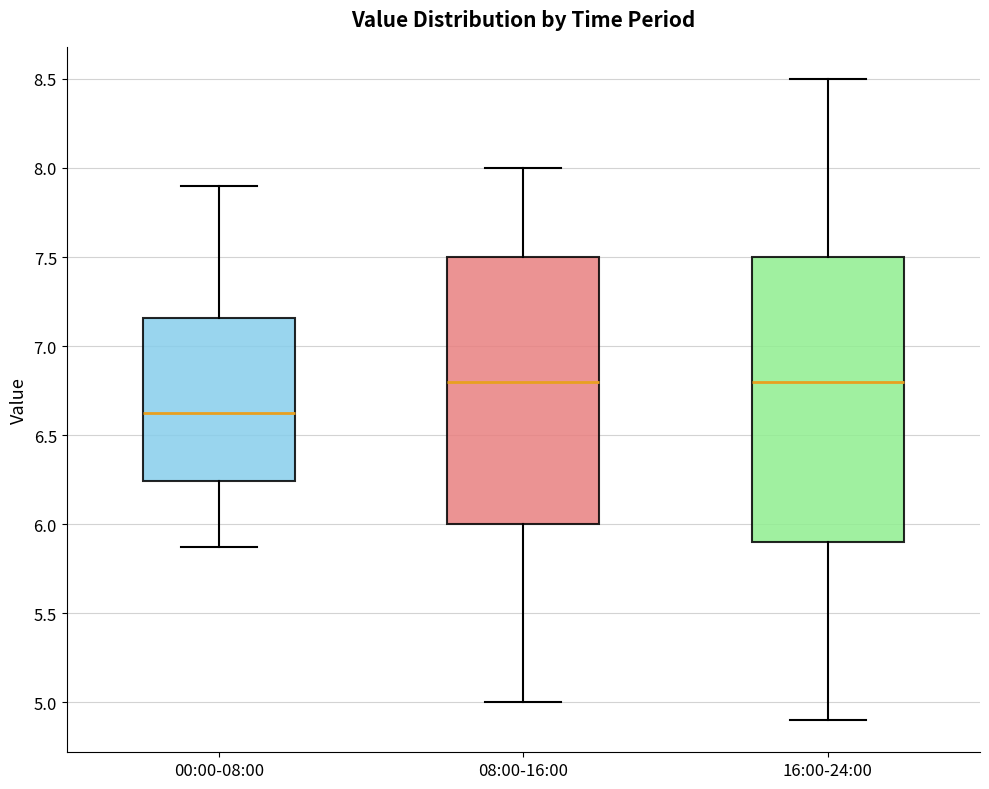

Reading left to right, transcribe this box plot: for each box, give where its median line is, the range the box spans, and where its two whiskers end, as read against the y-axis. The values are not printed on the chart, so give them approximately, as read against the axis.

00:00-08:00: median 6.65, box 6.25 to 7.15, whiskers 5.85 to 7.90
08:00-16:00: median 6.80, box 6.00 to 7.50, whiskers 5.00 to 8.00
16:00-24:00: median 6.80, box 5.90 to 7.50, whiskers 4.90 to 8.50